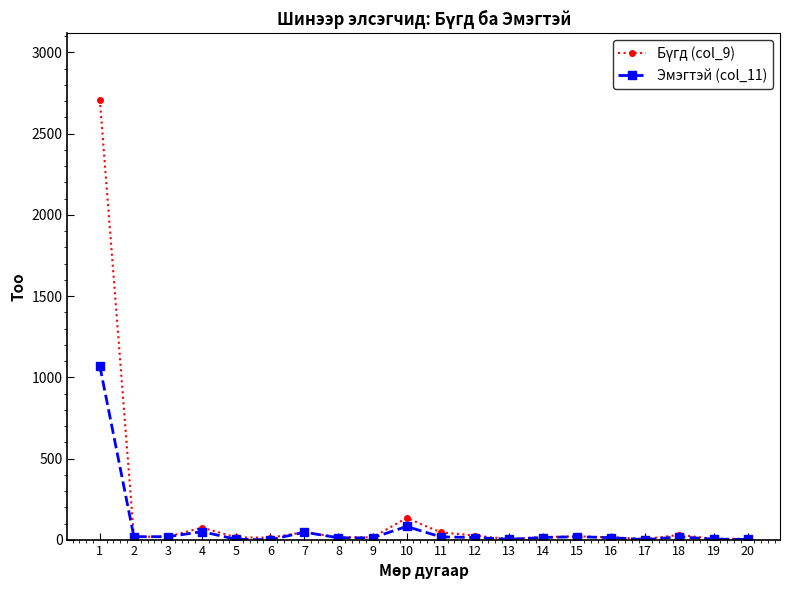

What is the greatest value displayed?

2710